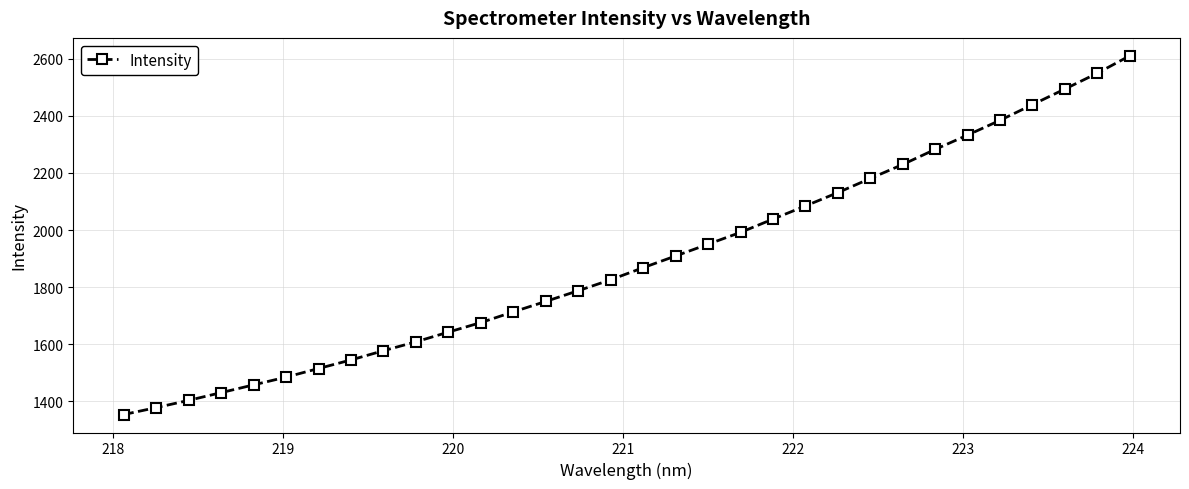

What is the difference between the second highest and minimum values?

1195.5